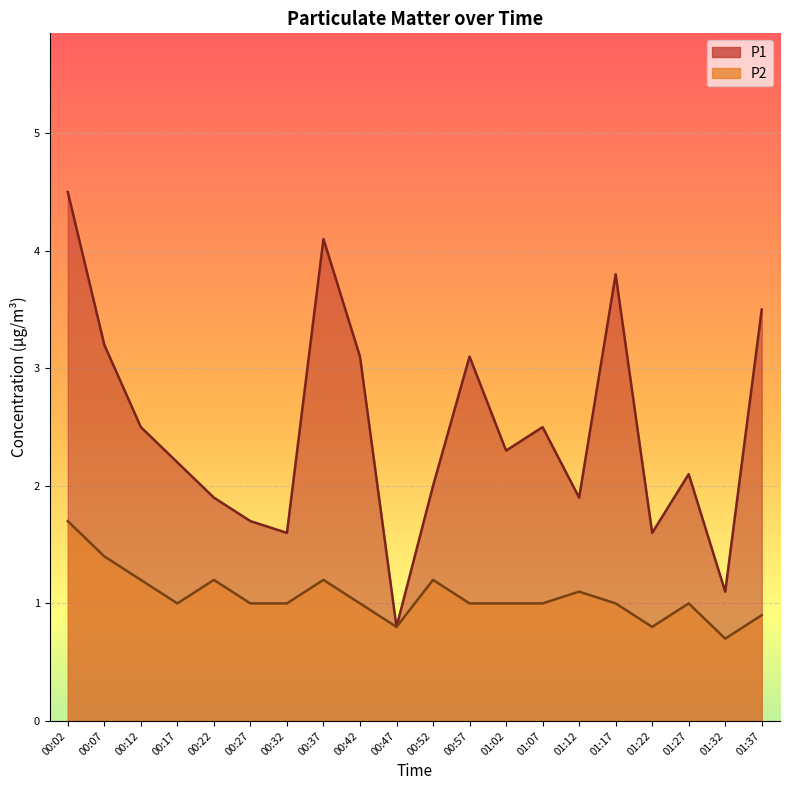

How many values in the P2 series are below 1?

4